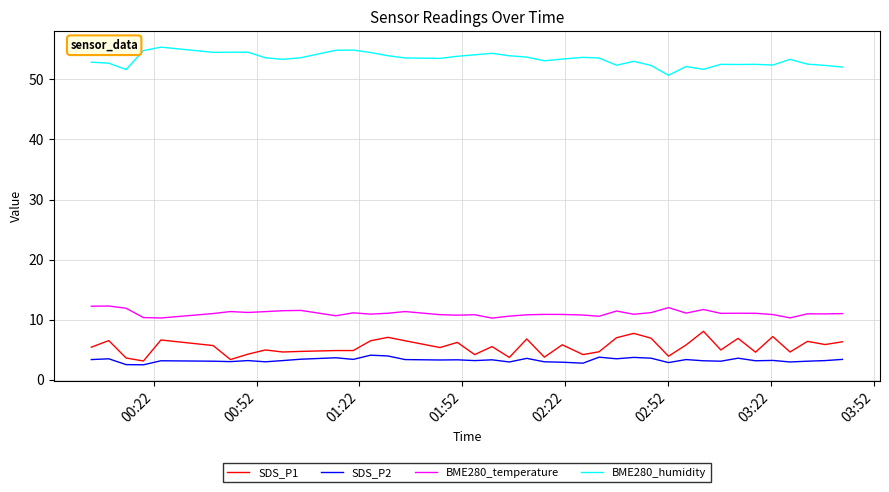

What is the maximum value for BME280_temperature?

12.3